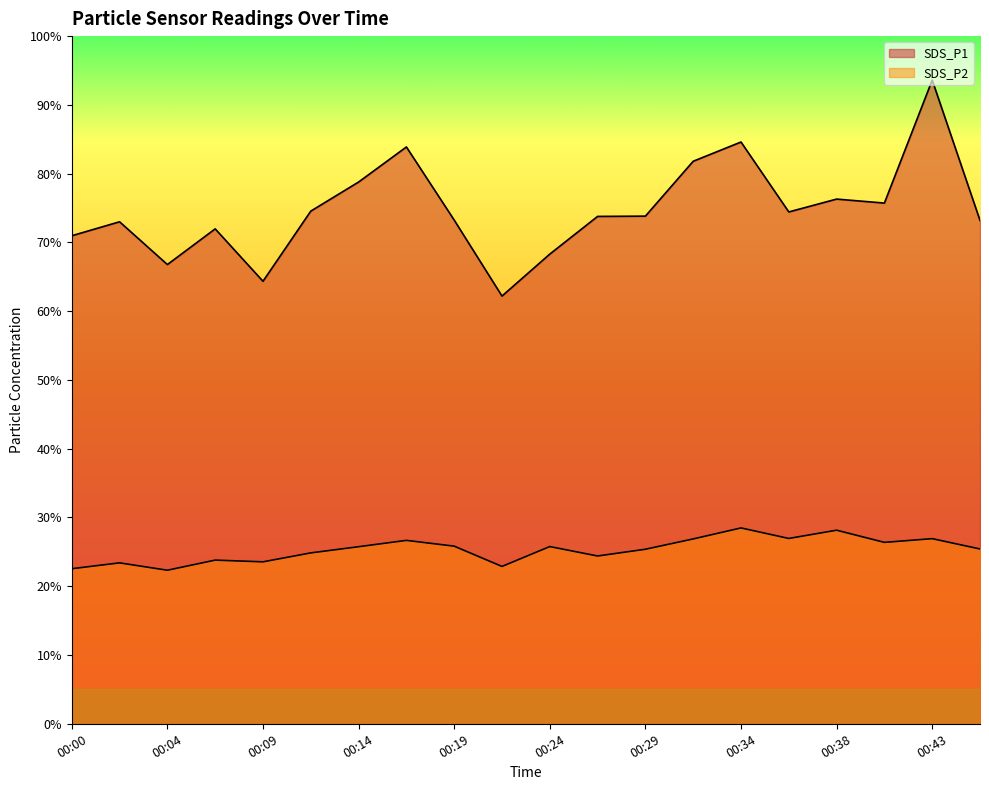

Reading right to left, transcribe all the data shown in this chart.

SDS_P1: 00:46=73.2	00:43=93.6	00:41=75.7	00:38=76.3	00:36=74.4	00:34=84.6	00:31=81.8	00:29=73.8	00:26=73.8	00:24=68.3	00:21=62.2	00:19=73.2	00:17=83.9	00:14=78.8	00:12=74.5	00:09=64.3	00:07=72.0	00:04=66.8	00:02=73.0	00:00=71.0
SDS_P2: 00:46=25.4	00:43=26.9	00:41=26.4	00:38=28.1	00:36=26.9	00:34=28.5	00:31=26.9	00:29=25.4	00:26=24.4	00:24=25.8	00:21=22.9	00:19=25.8	00:17=26.7	00:14=25.8	00:12=24.9	00:09=23.6	00:07=23.8	00:04=22.3	00:02=23.4	00:00=22.6